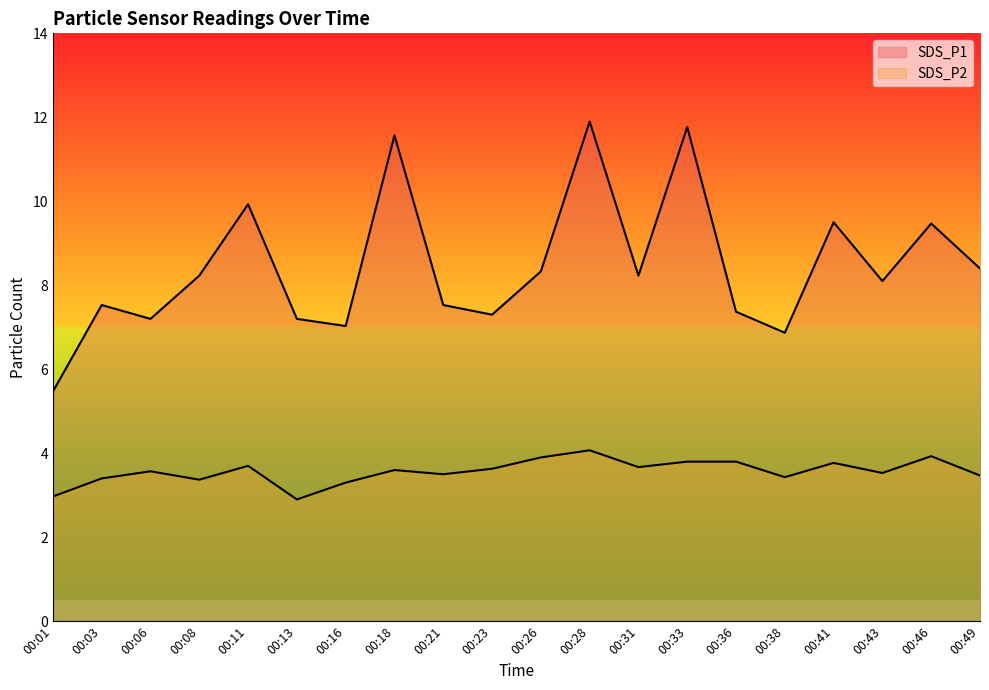

What is the difference between the second highest and minimum values in the SDS_P2 series?

1.0